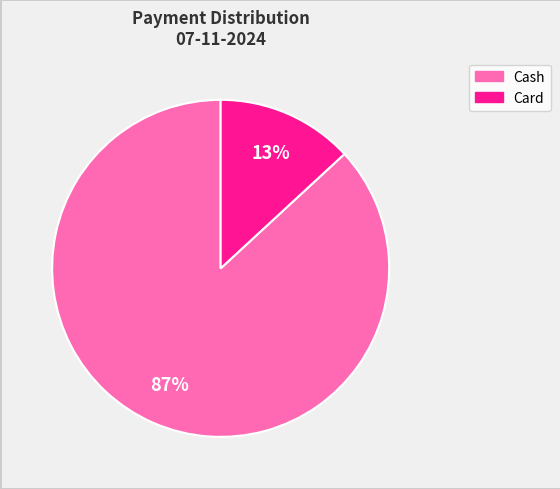

To the nearest percent, what is the difference between the largest and smallest slice percentages?

74%